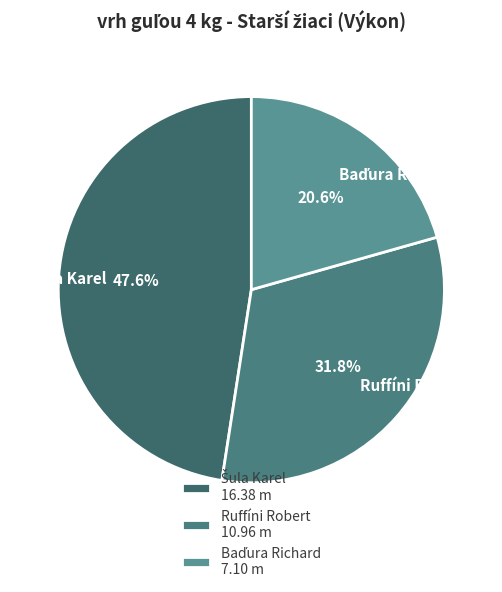

Does Ruffíni Robert represent more than half of the total?

No